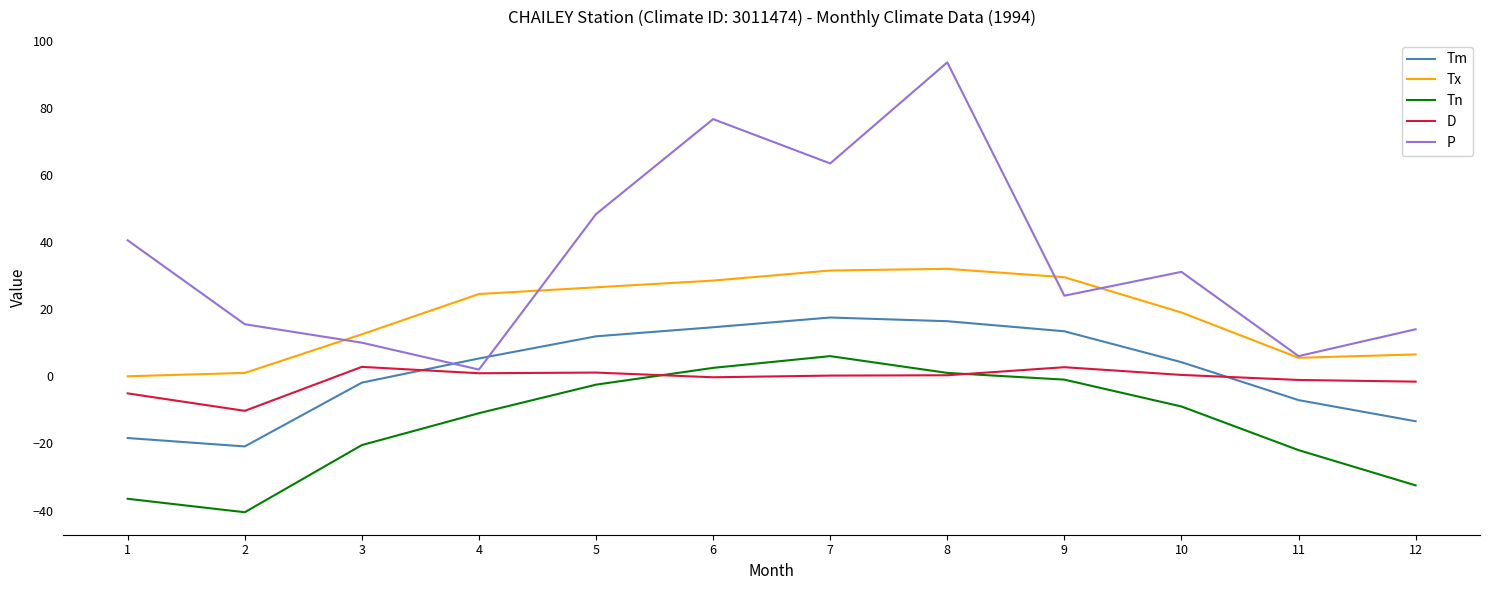

What are all the series names shown in the legend?

Tm, Tx, Tn, D, P